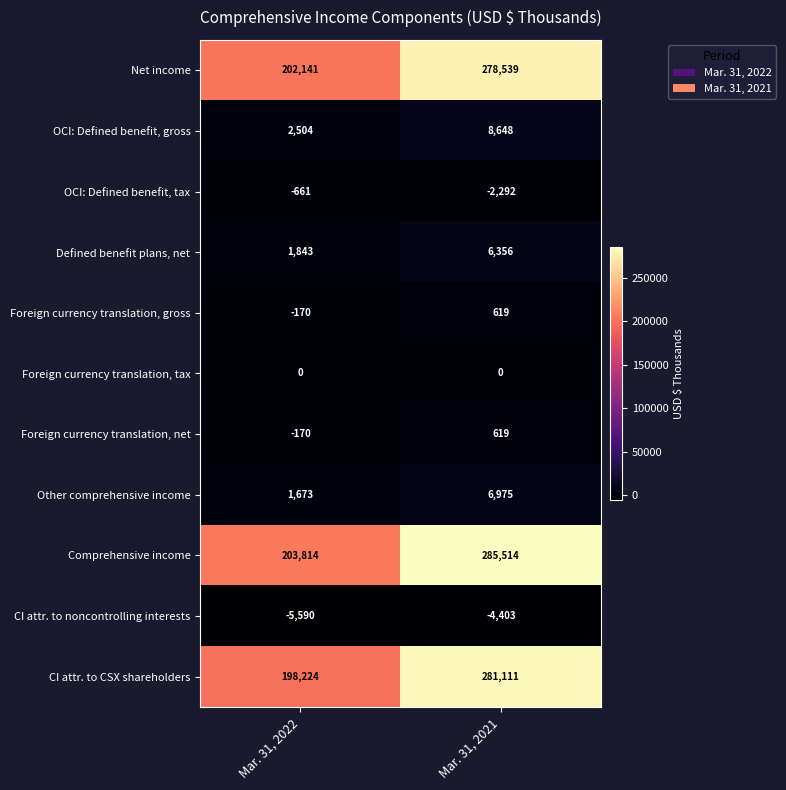

The value of CI attr. to CSX shareholders at Mar. 31, 2021 is 281111. True or false?

True